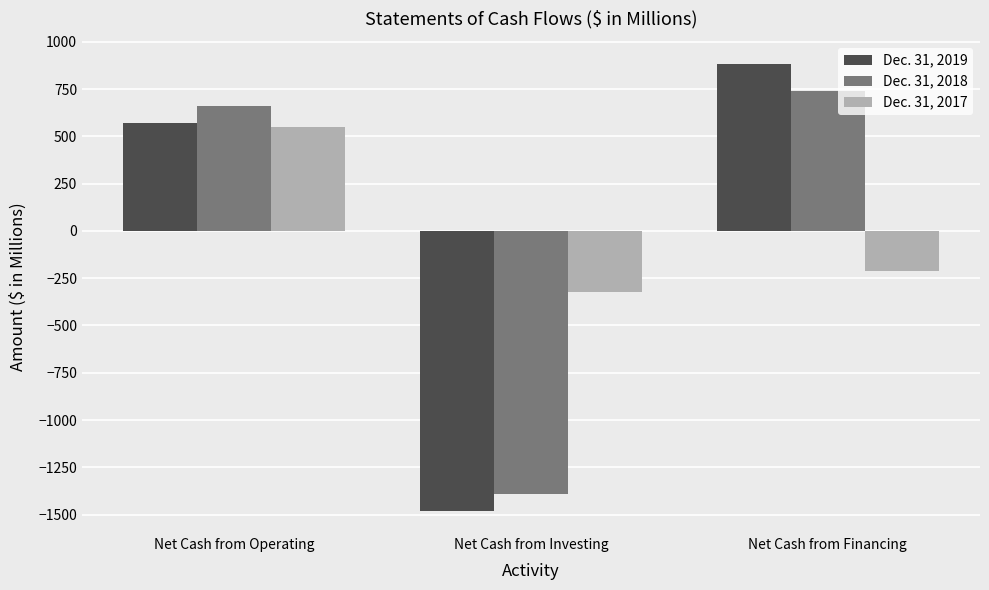

What is the spread (max minus min) of values at Net Cash from Financing?

1095.1